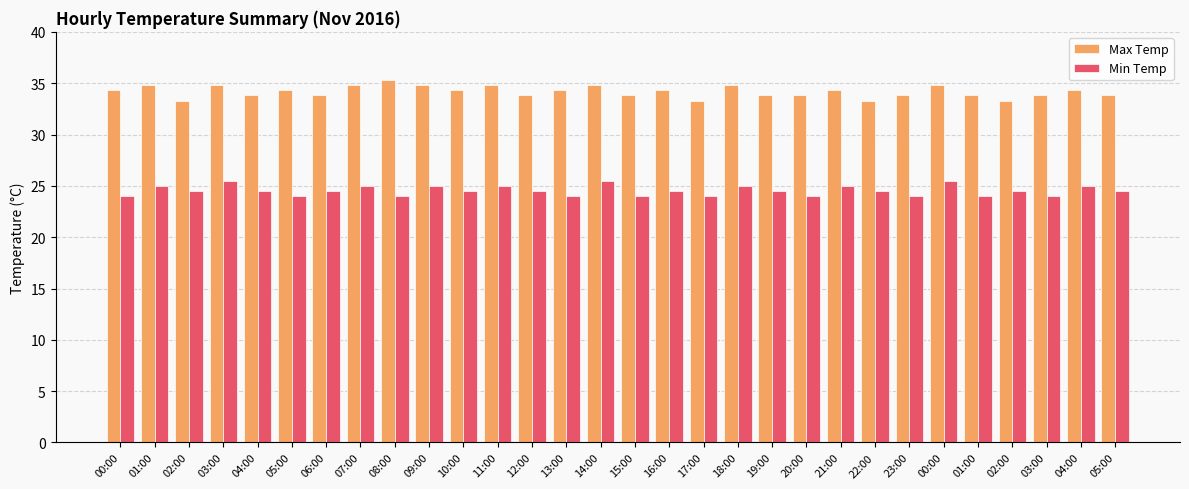

How many bars are there in each group?

2